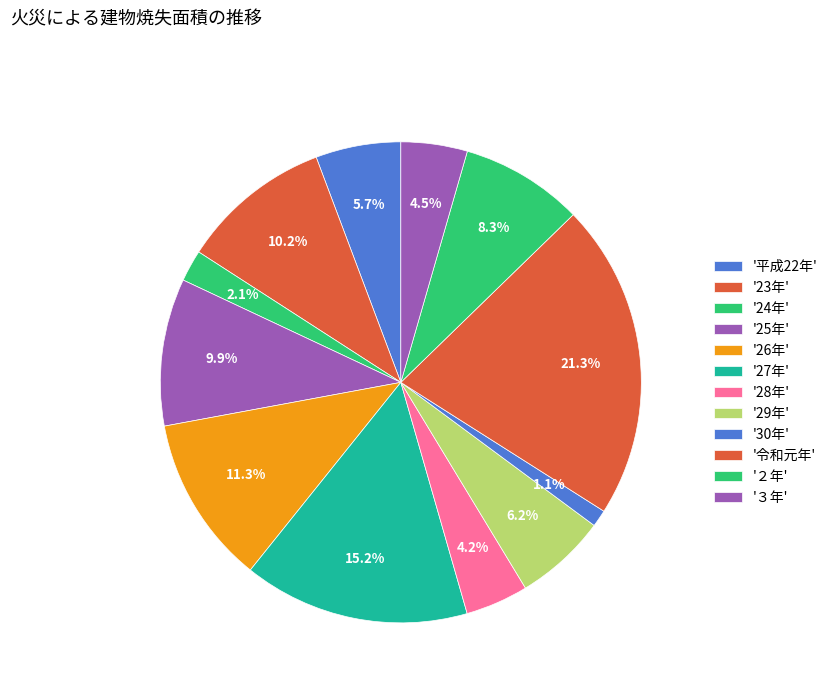

To the nearest percent, what is the difference between the largest and smallest slice percentages?

20%